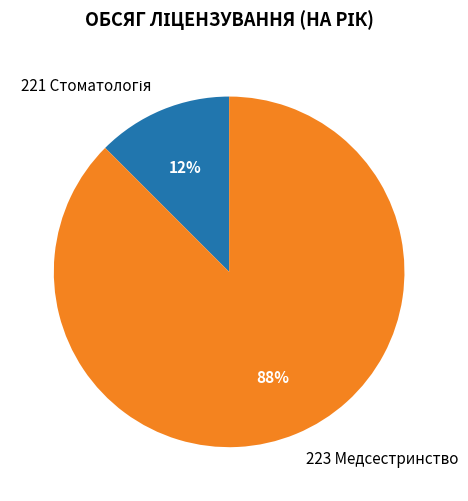

To the nearest percent, what is the average slice percentage?

50%